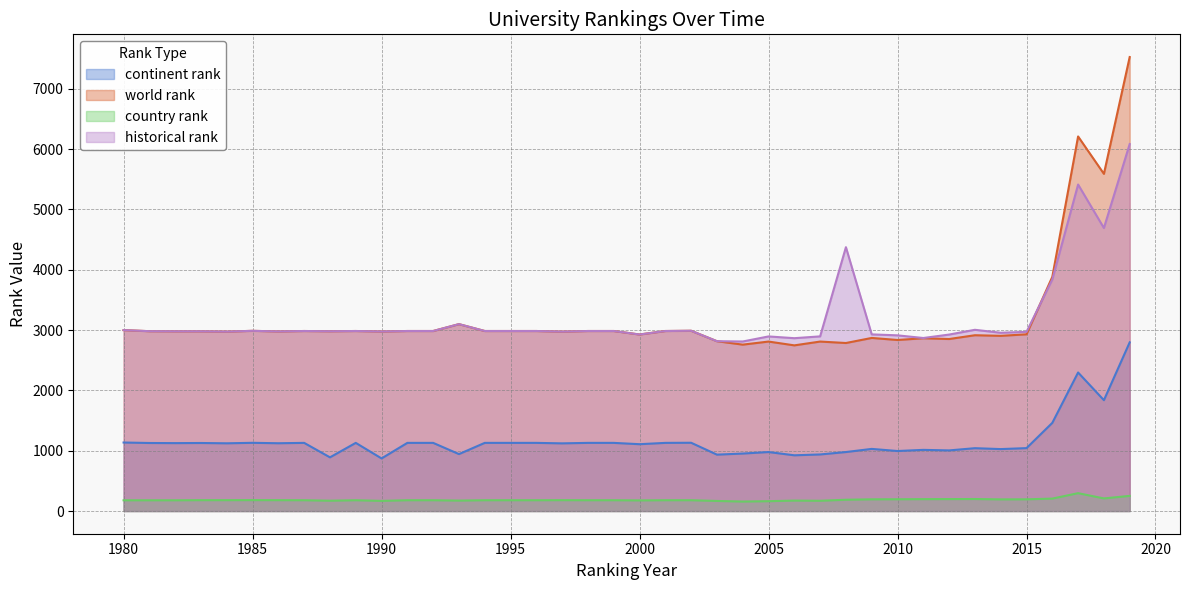

What is the difference between the second highest and minimum values in the world rank series?

3464